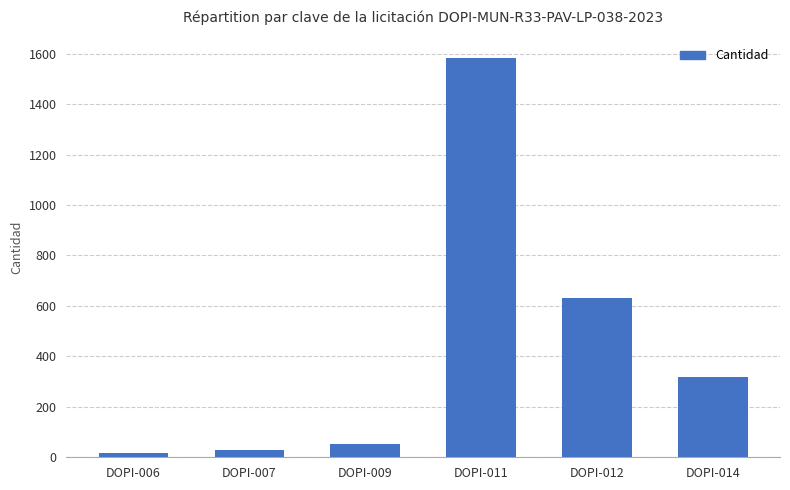

Where is the data nearest to the value 799?

DOPI-012